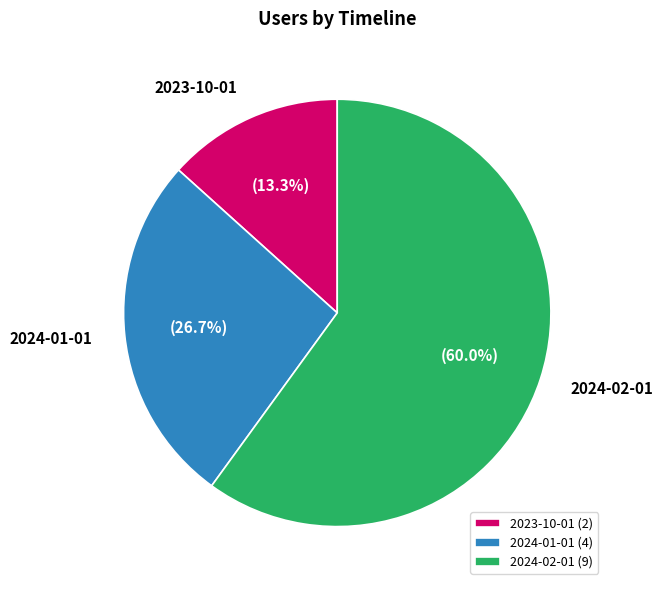

Rank the categories by value from highest to lowest.

2024-02-01, 2024-01-01, 2023-10-01